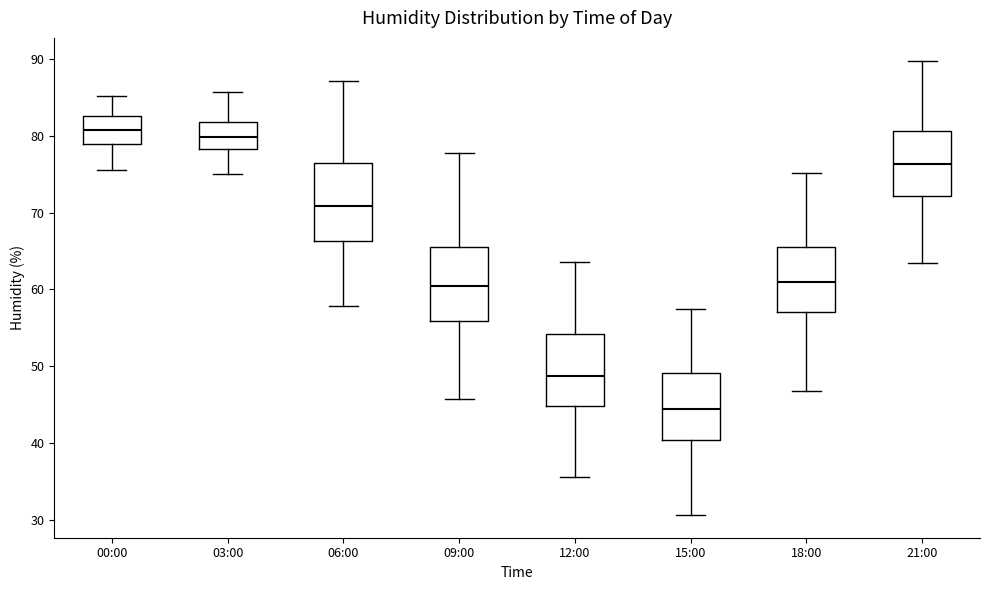

Where does the median line of the box for 00:00 sit on the y-axis? The values are not printed on the chart, so give them approximately, as read against the axis.

81